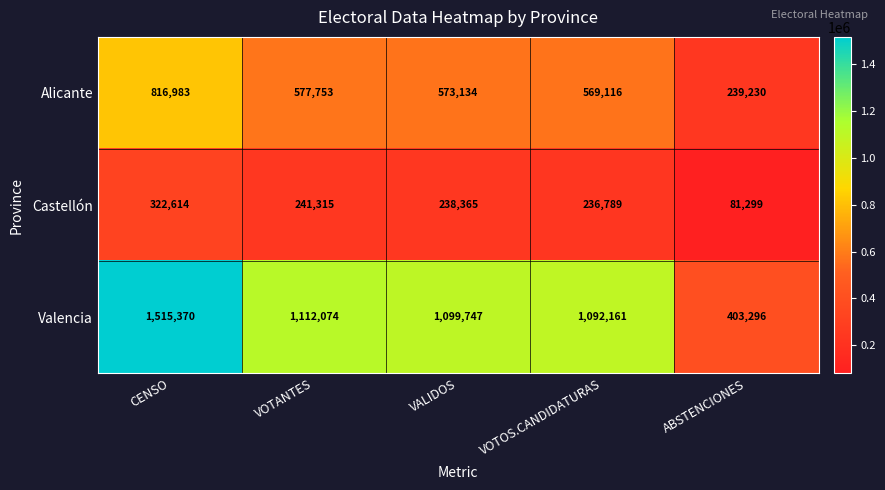

What is the maximum value shown in the chart?

1515370